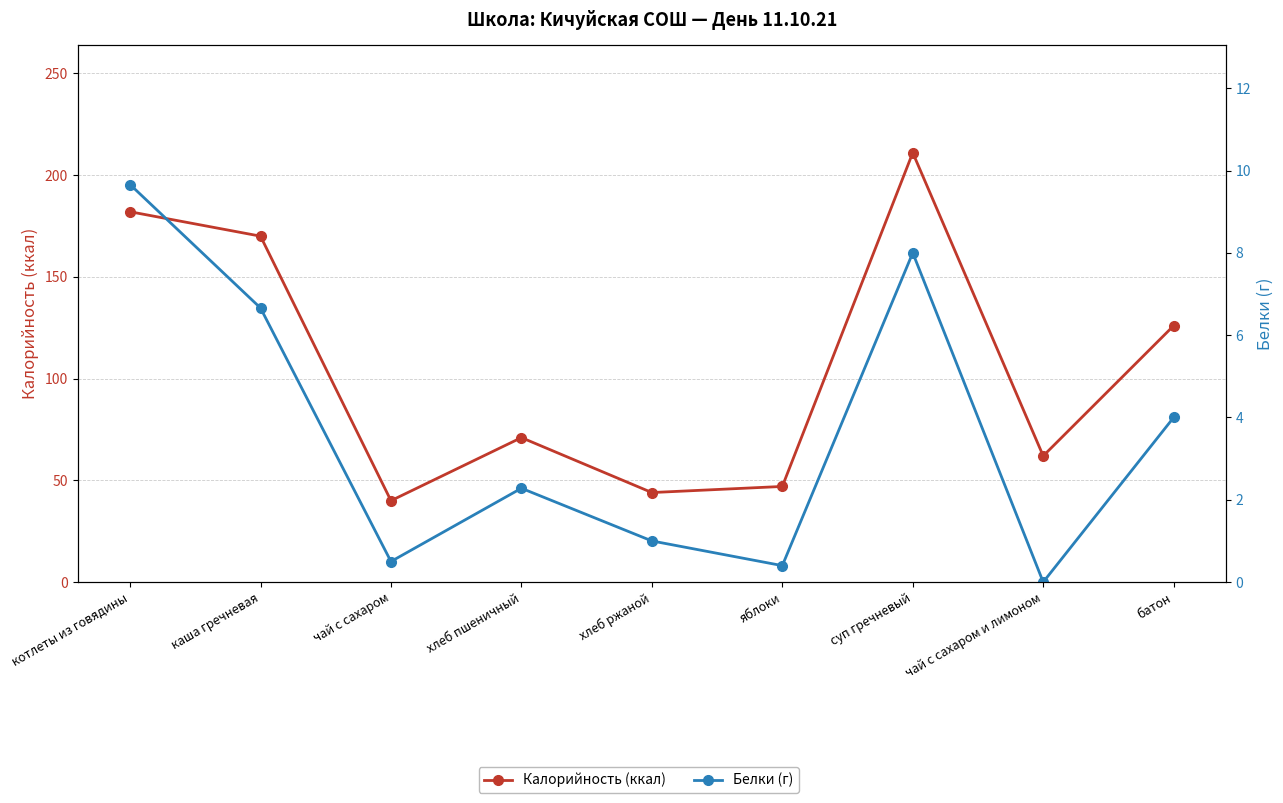

At which label does Калорийность (ккал) first exceed 71?

котлеты из говядины